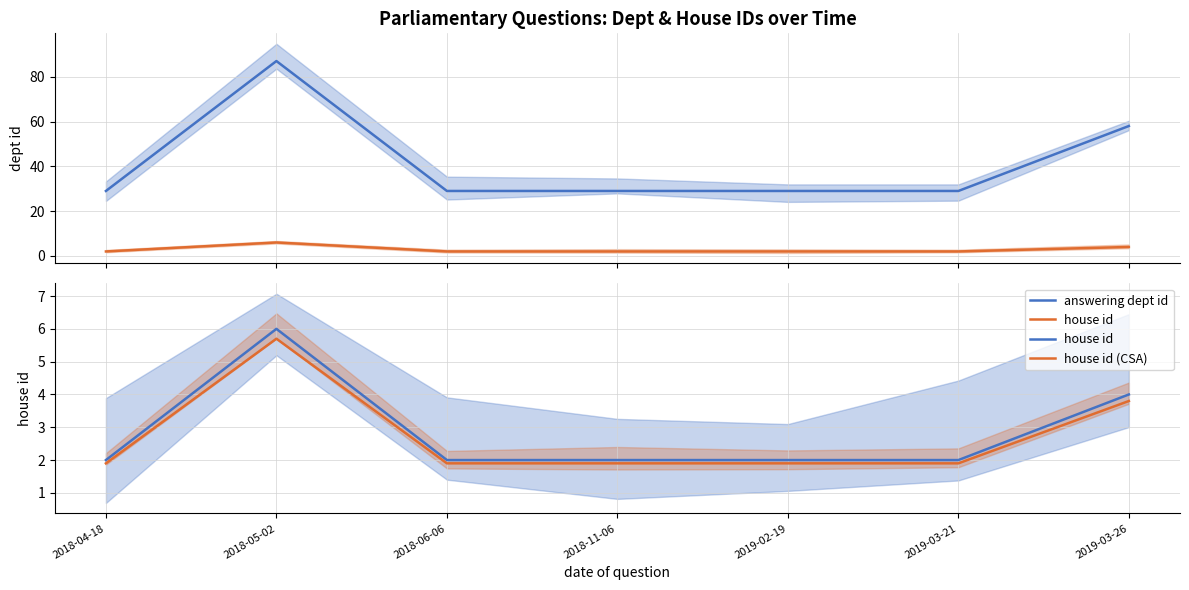

Which series changed the most between 2018-05-02 and 2019-03-26?

answering dept id